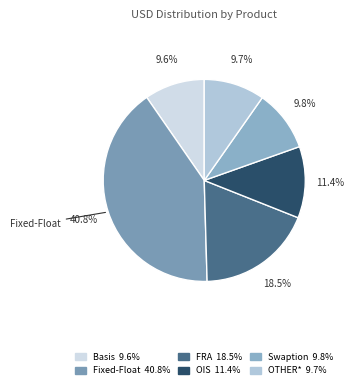

How much of the chart is everything except OTHER*?

90.3%